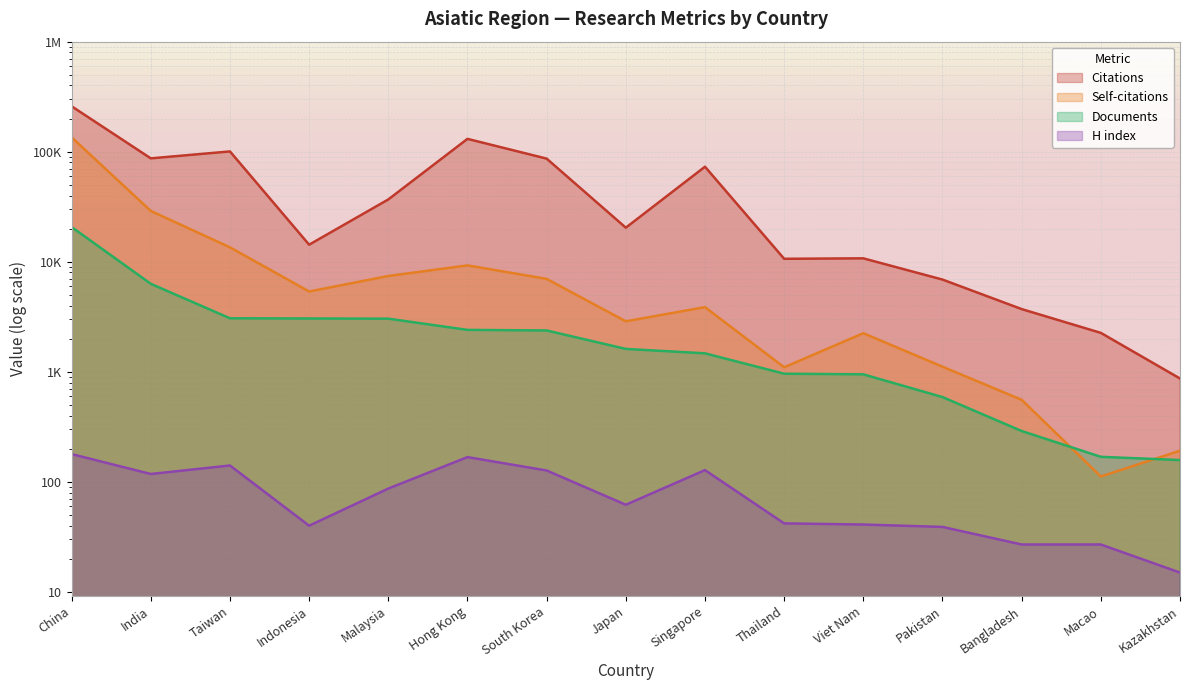

What is the average value of the Citations series?

56239